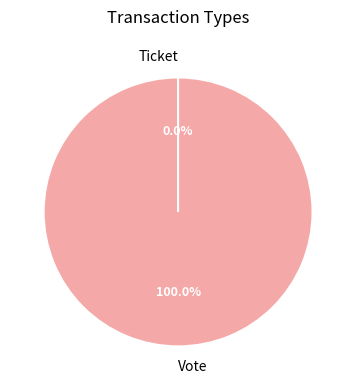

Does any single category account for the majority?

Yes